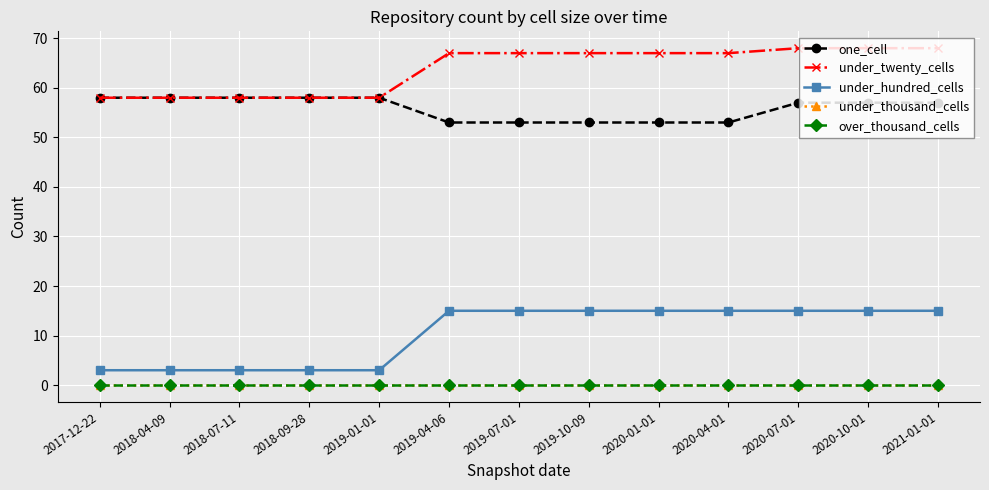

What is the maximum value shown in the chart?

68